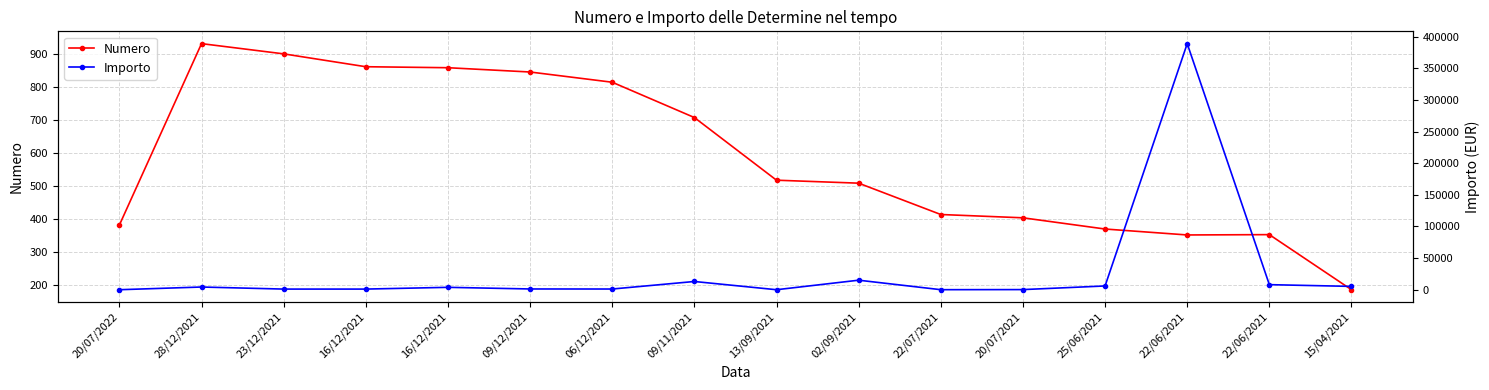

At which label is Numero closest to 559?

13/09/2021